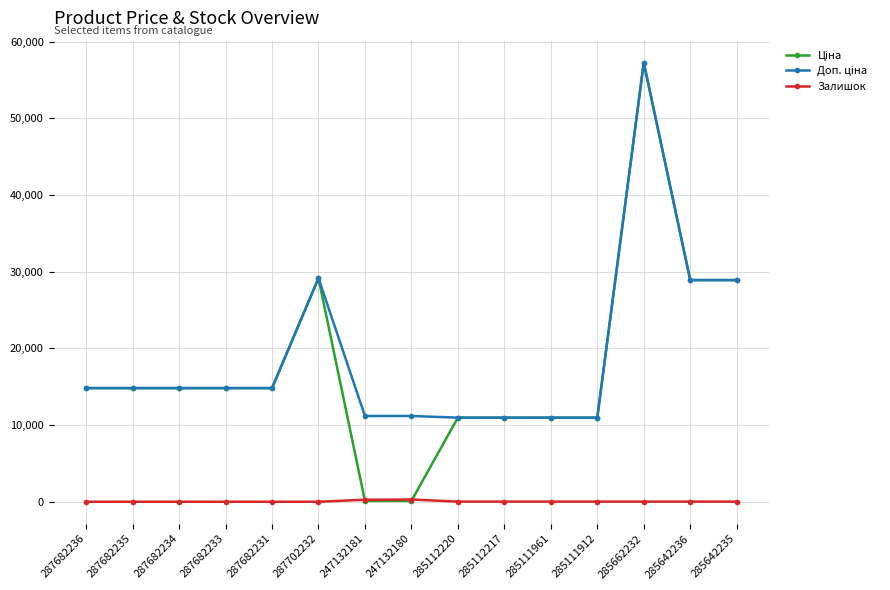

Which category has the highest value across all series?

285662232